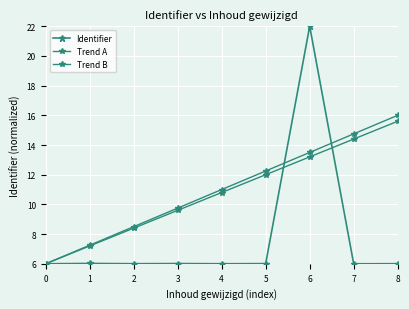

Reading left to right, what are all the values shown in this chart?

Identifier: 6.0	6.0	6.0	6.0	6.0	6.0	22.0	6.0	6.0
Trend A: 6.0	7.2	8.5	9.8	11.0	12.2	13.5	14.8	16.0
Trend B: 6.0	7.2	8.4	9.6	10.8	12.0	13.2	14.4	15.6